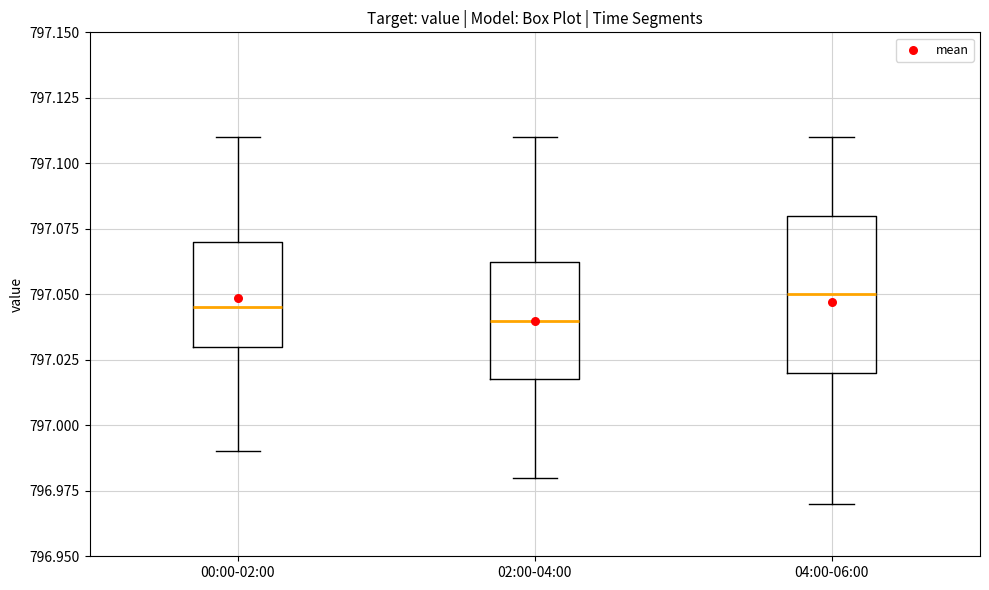

Reading left to right, read every box against the y-axis: the position of its median line, the range the box covers, and the ends of its whiskers. The values are not printed on the chart, so give them approximately, as read against the axis.

00:00-02:00: median 797.045, box 797.030 to 797.070, whiskers 796.990 to 797.110
02:00-04:00: median 797.040, box 797.020 to 797.065, whiskers 796.980 to 797.110
04:00-06:00: median 797.050, box 797.020 to 797.080, whiskers 796.970 to 797.110